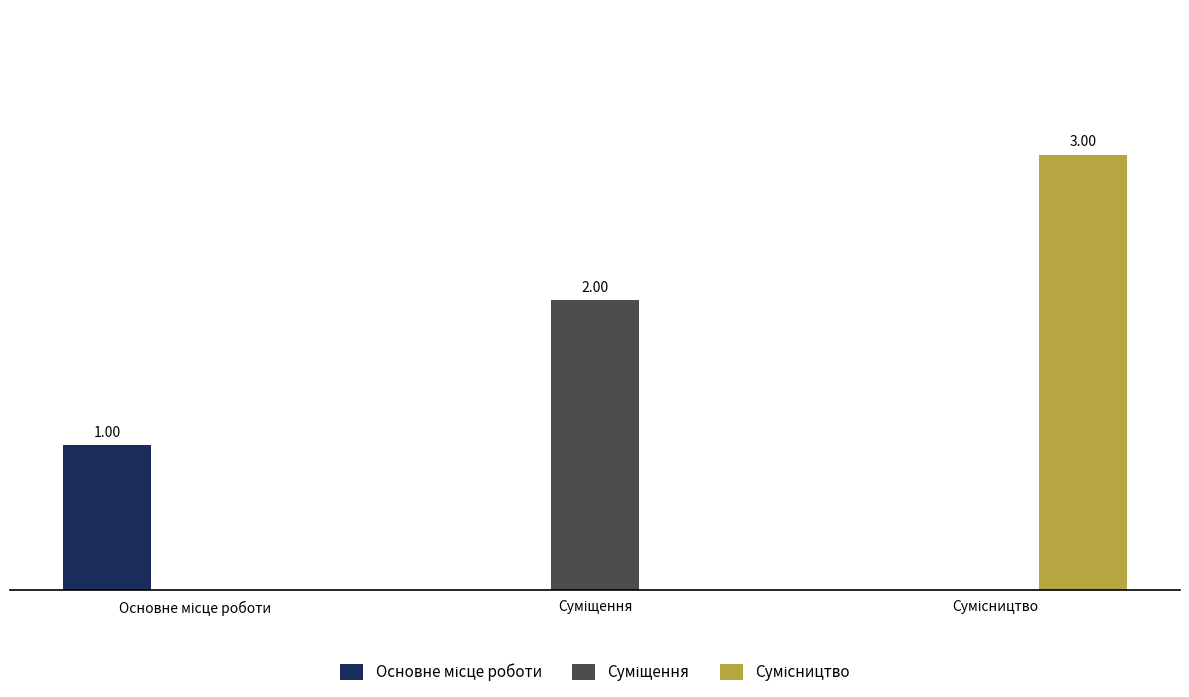

How many positive values does the Сумісництво series have?

1